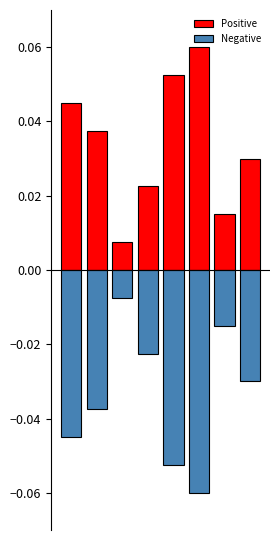

Count the number of categories in the chart.

8